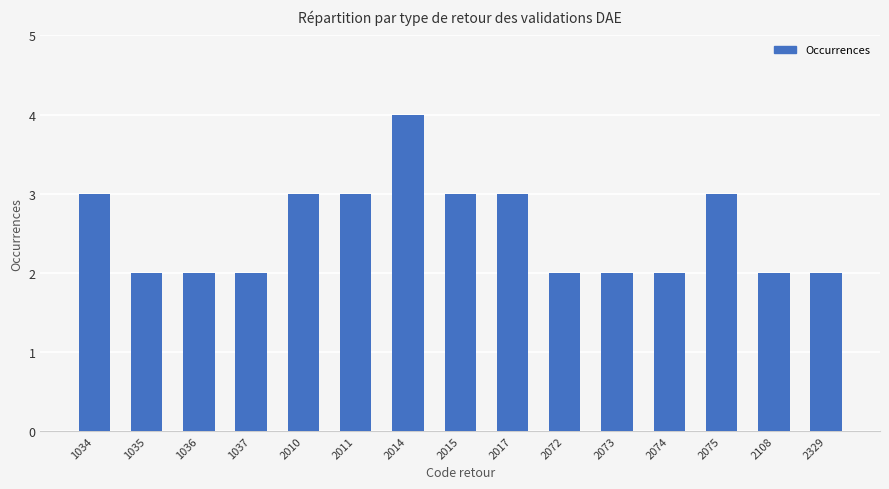

What is the sum of all values?

38